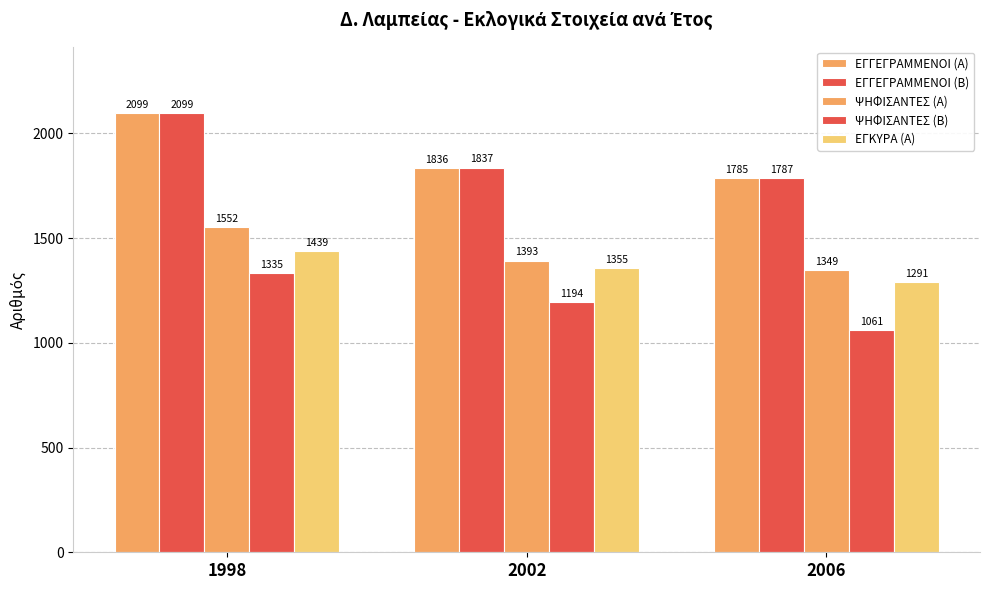

Where is ΕΓΚΥΡΑ (Α) nearest to the value 1365?

2002